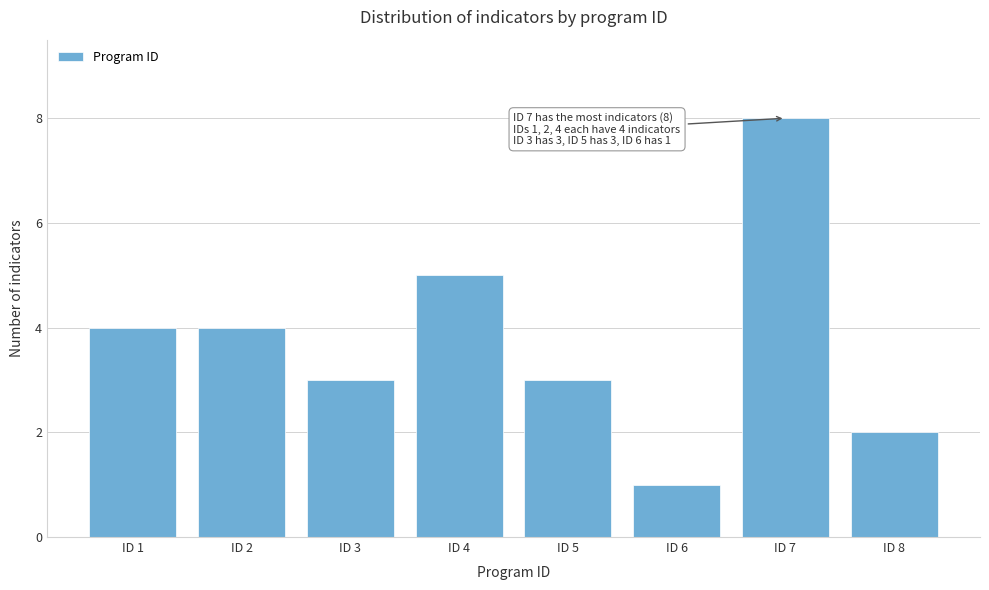

Reading left to right, transcribe all the data shown in this chart.

ID 1=4	ID 2=4	ID 3=3	ID 4=5	ID 5=3	ID 6=1	ID 7=8	ID 8=2